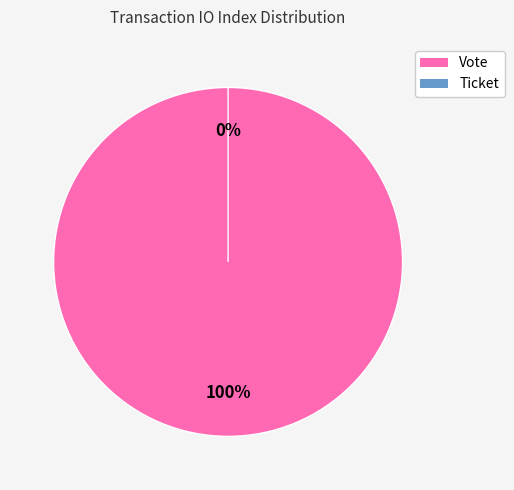

Count the number of slices in the pie.

2